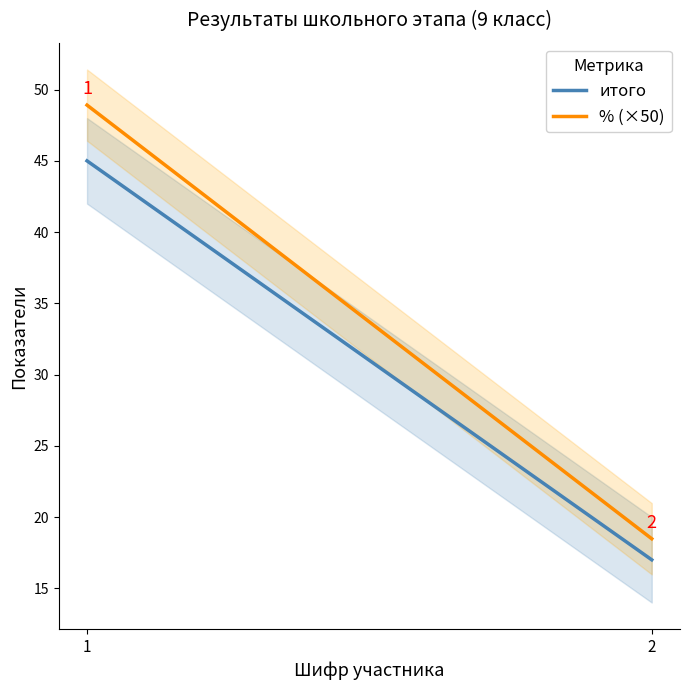

What are all the series names shown in the legend?

итого, % (×50)